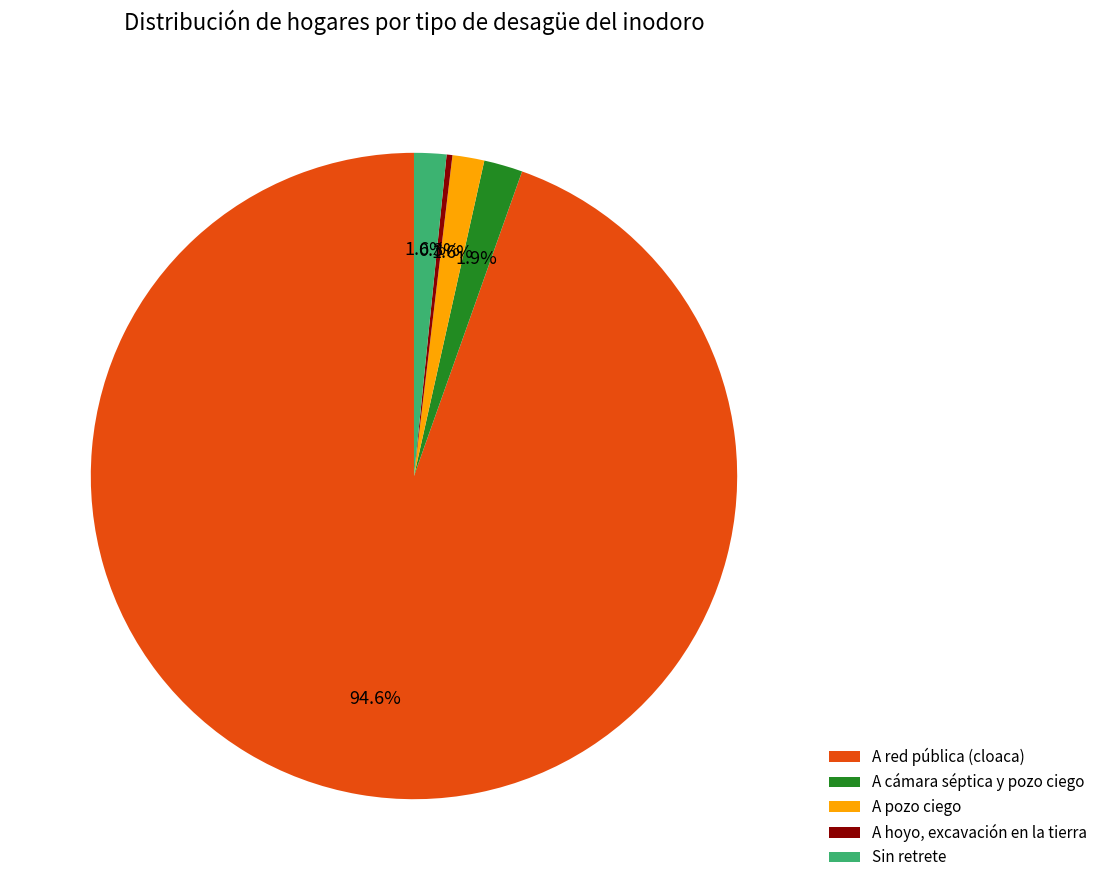

Approximately how many times larger is the value at A pozo ciego compared to Sin retrete?

1.0